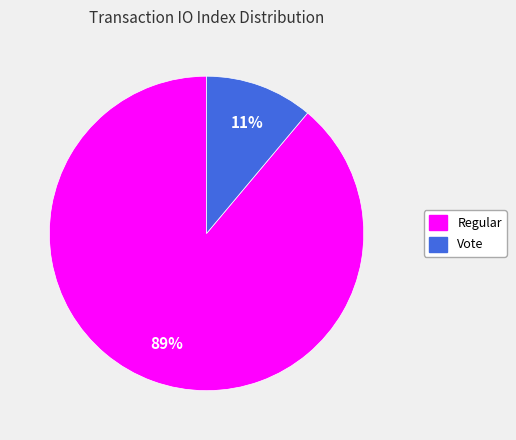

Is there a majority slice in this chart?

Yes